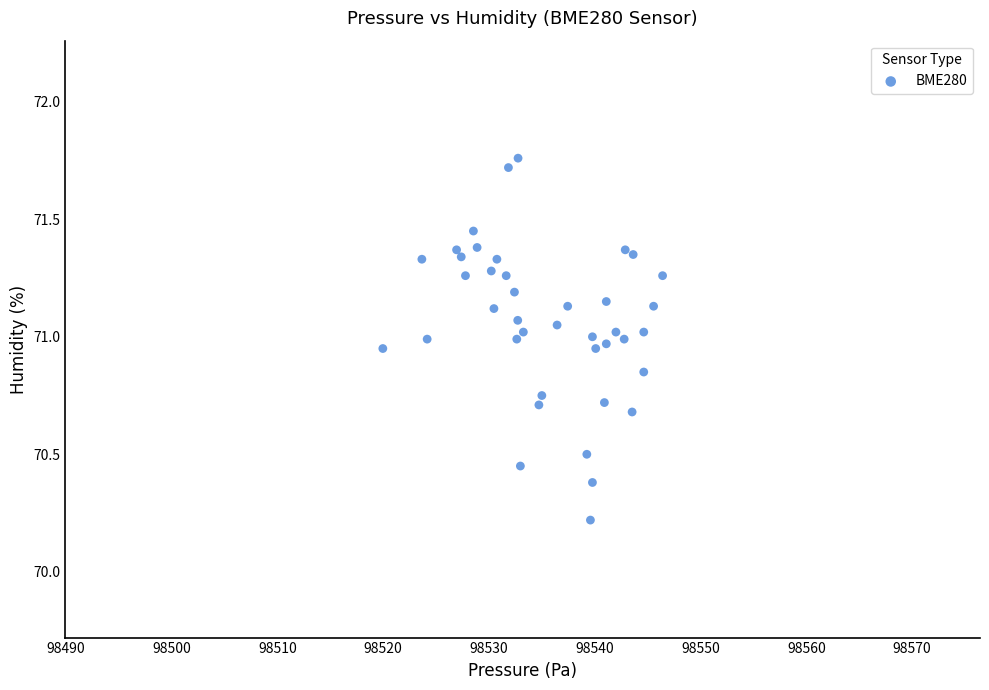

What Y value in the scatter plot is closest to 70?

70.2